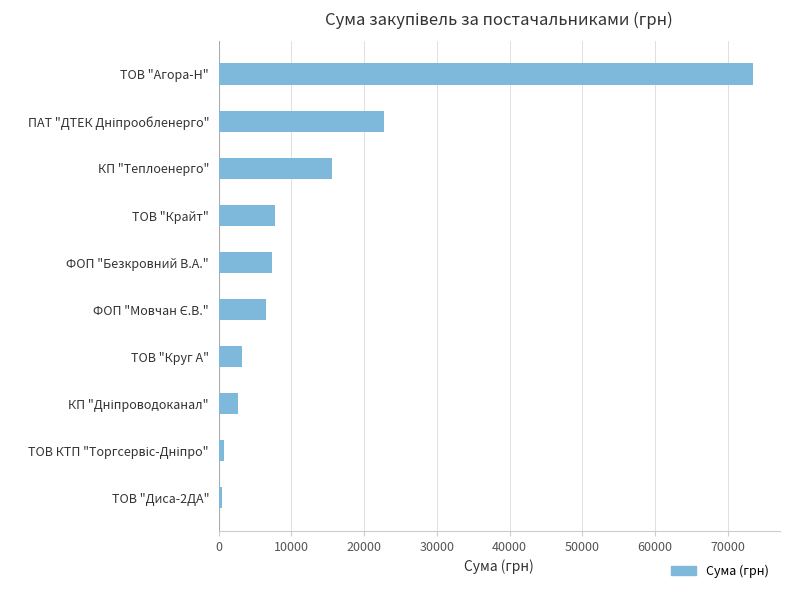

Count the number of categories in the chart.

10